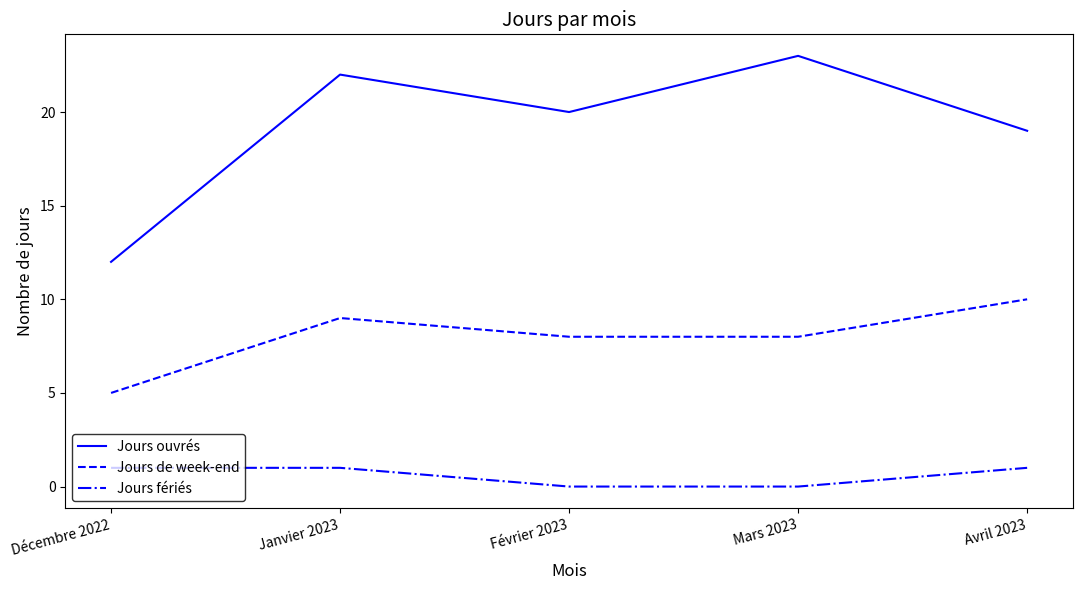

True or false: Jours de week-end has a value of 3 at Décembre 2022.

False